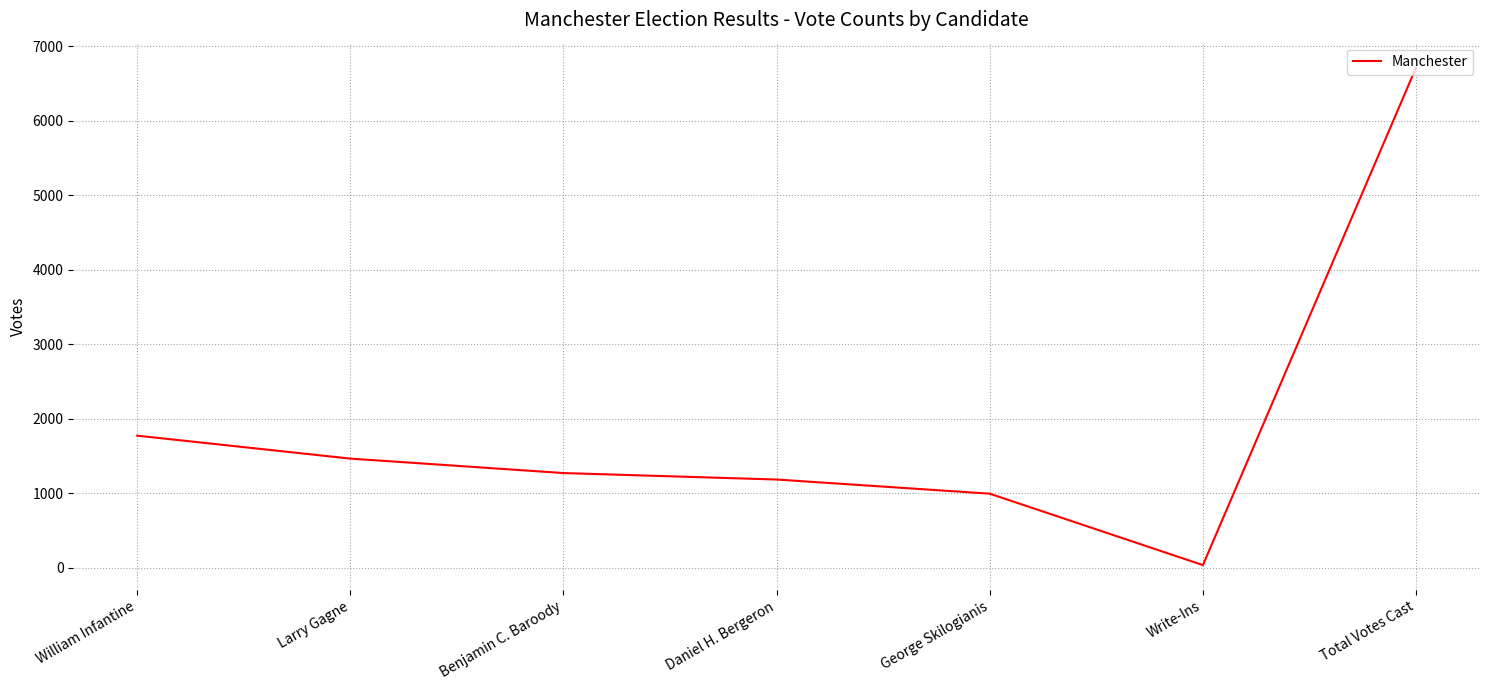

At which label is the value closest to 3375?

William Infantine